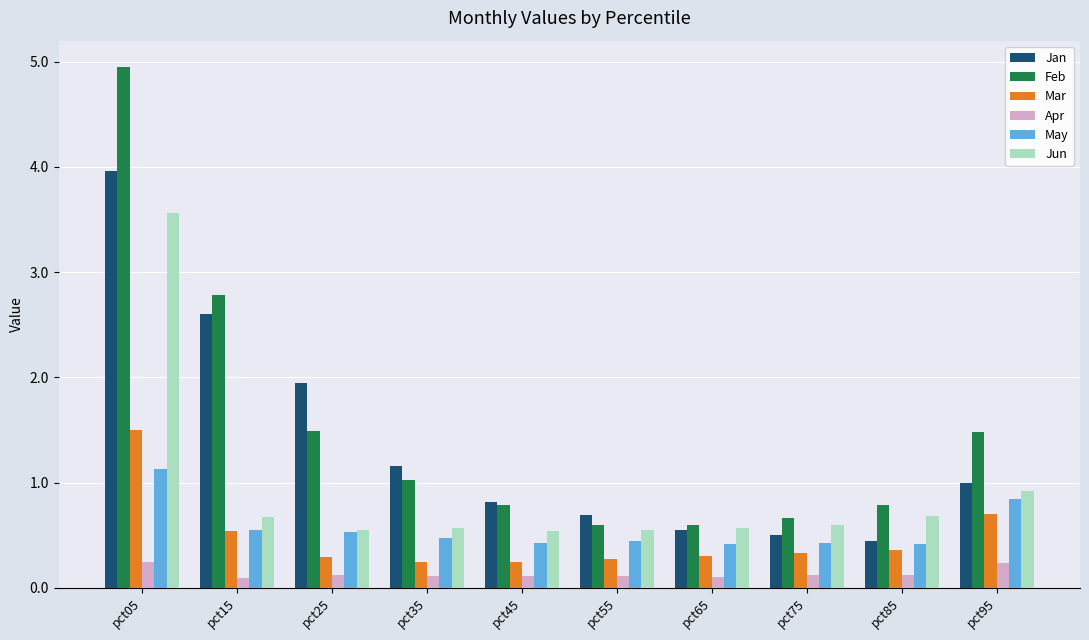

The value of Mar at pct05 is 0.4. True or false?

False